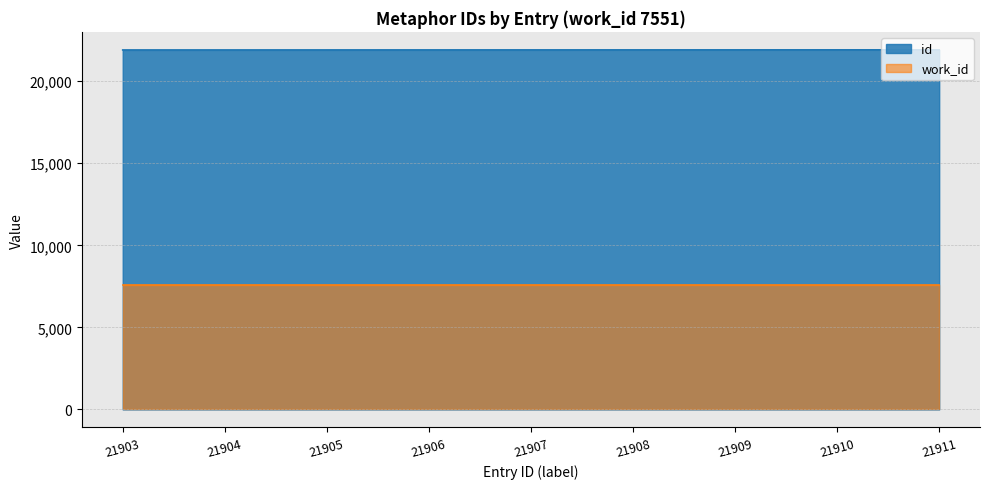

At which category does the chart reach its minimum across all series?

21903